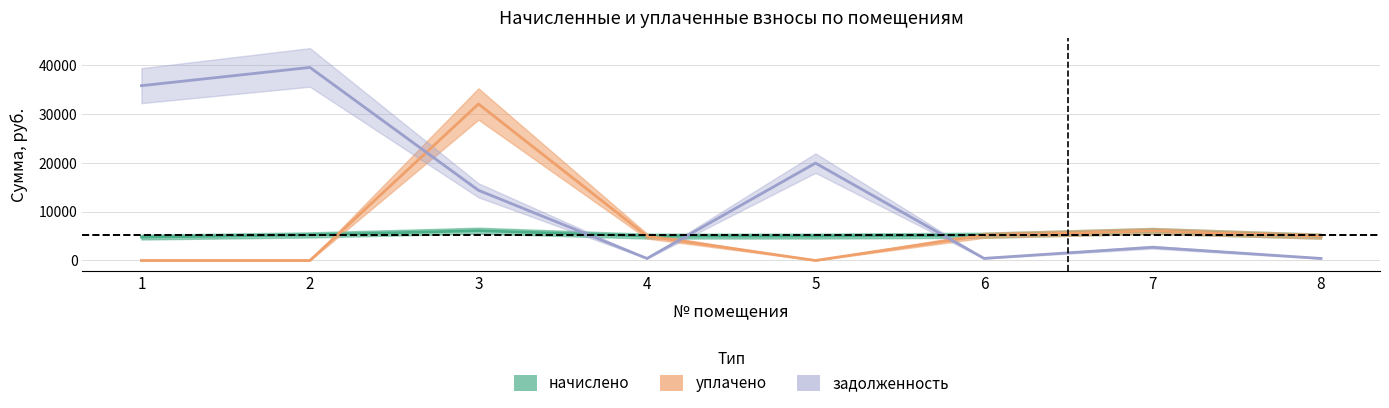

How many values in the начислено series are below 5157?

4